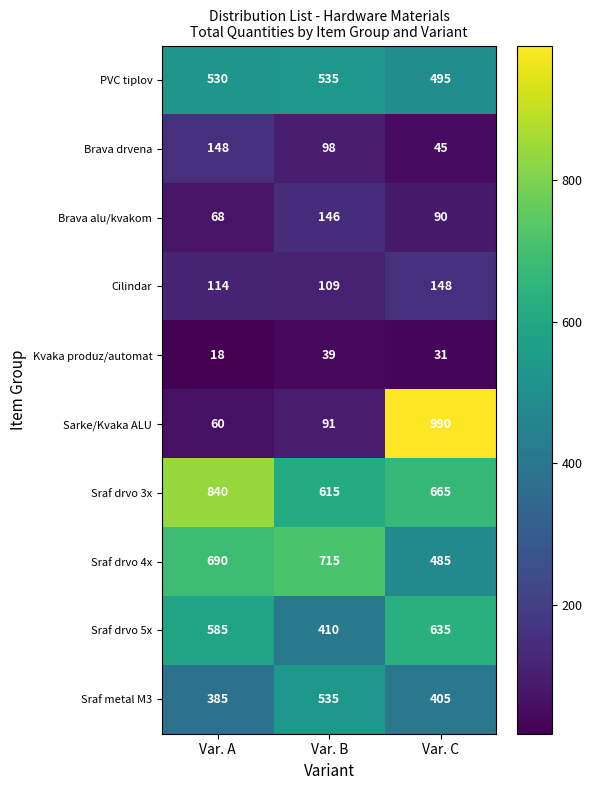

How many series are shown in this chart?

10